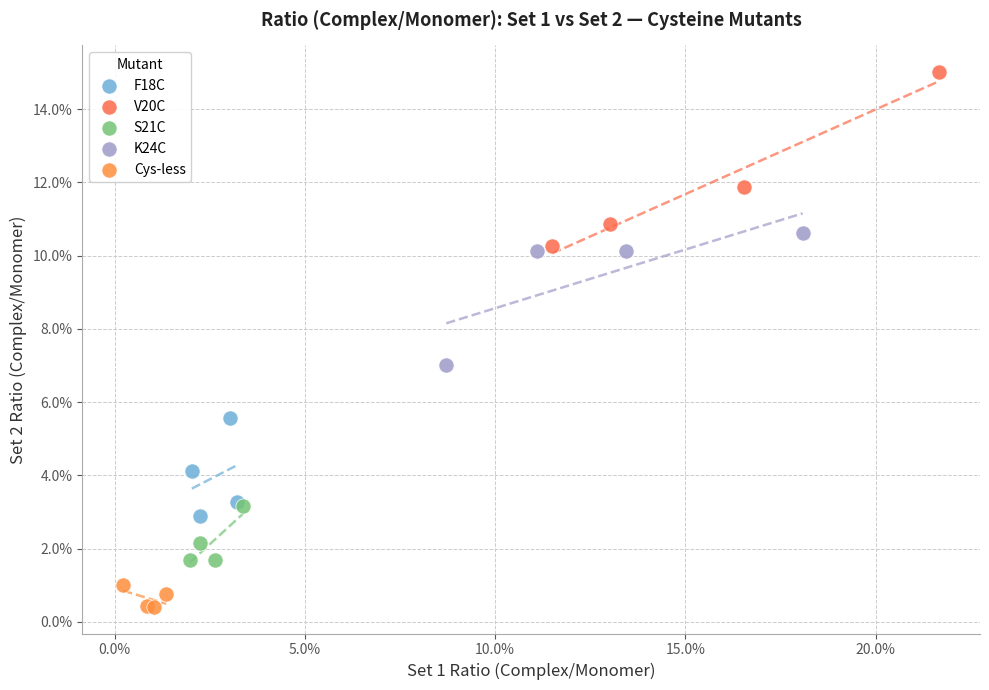

Which series has the largest Y range (max minus min)?

V20C